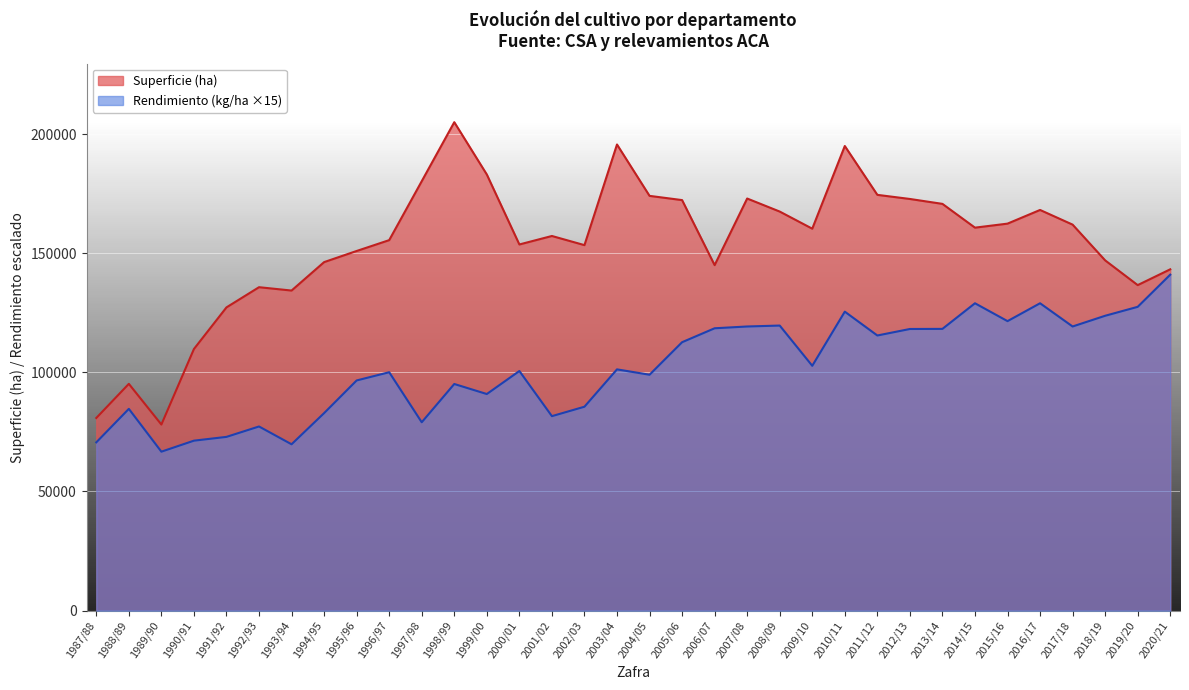

The value of Rendimiento (kg/ha ×15) at 2016/17 is 203392. True or false?

False